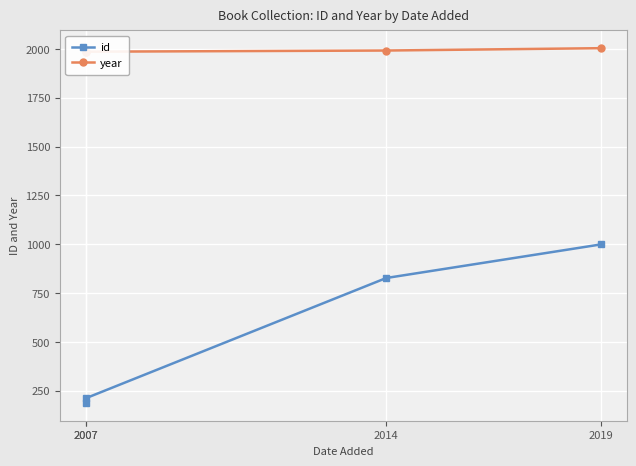

What is the difference between the highest and lowest values at 2007?

1799